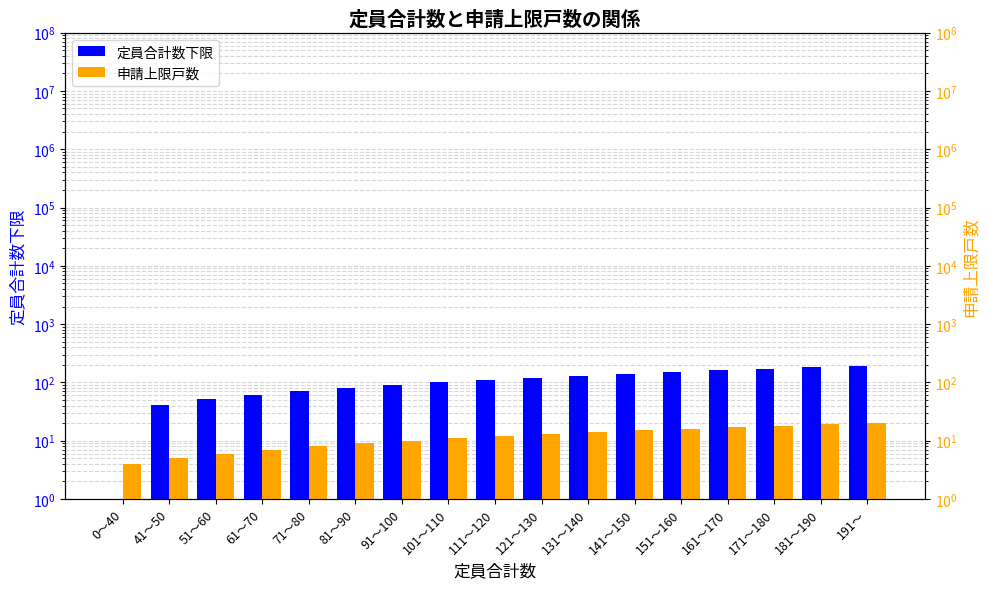

At which label does 定員合計数下限 reach its minimum?

0～40